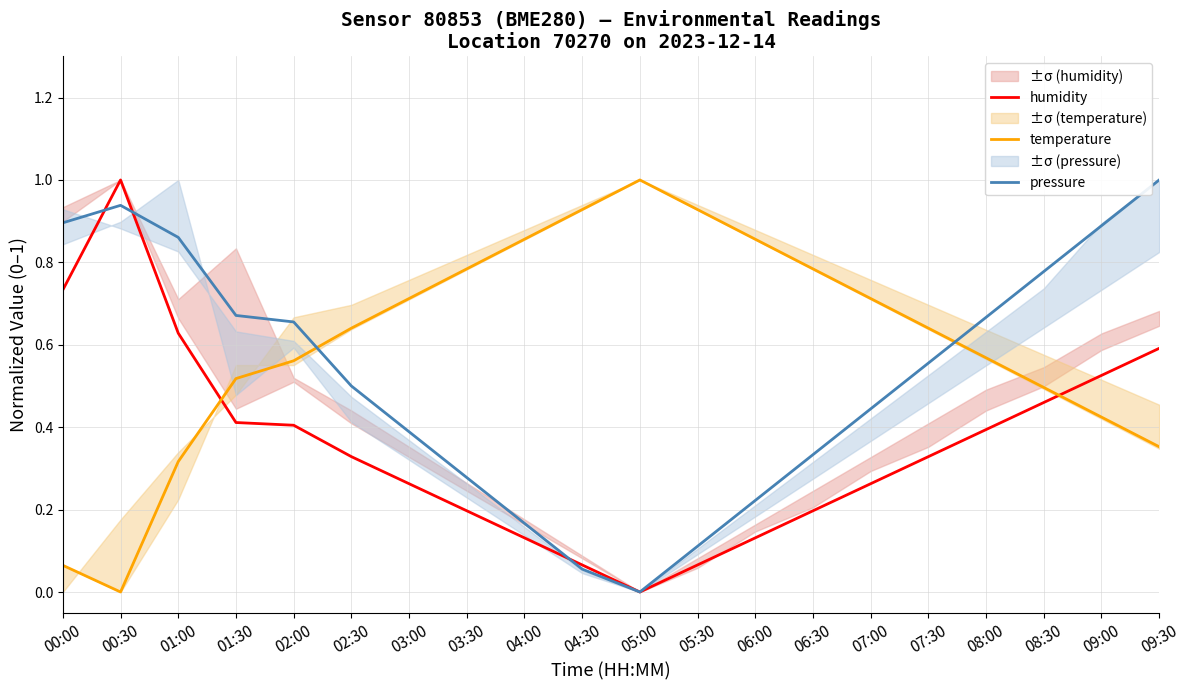

Which series has the widest spread of values?

humidity